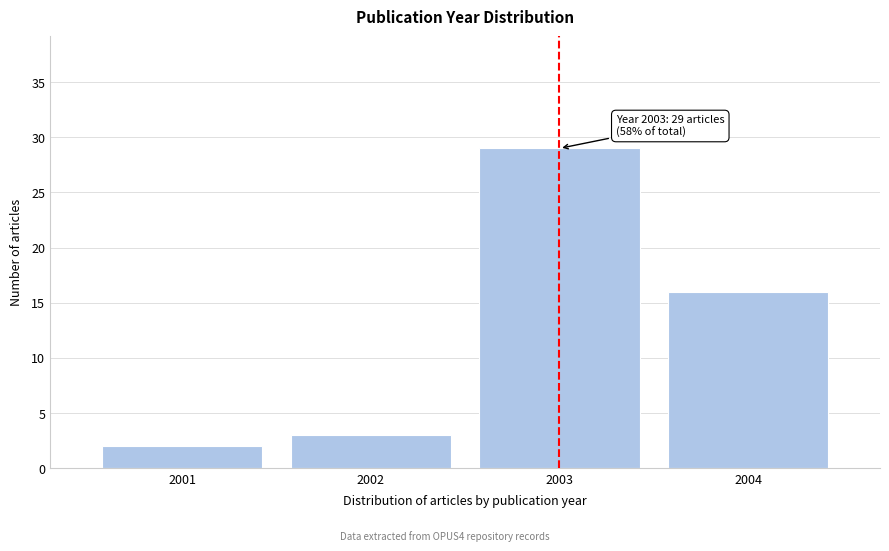

Reading left to right, what are all the values shown in this chart?

2001=2	2002=3	2003=29	2004=16